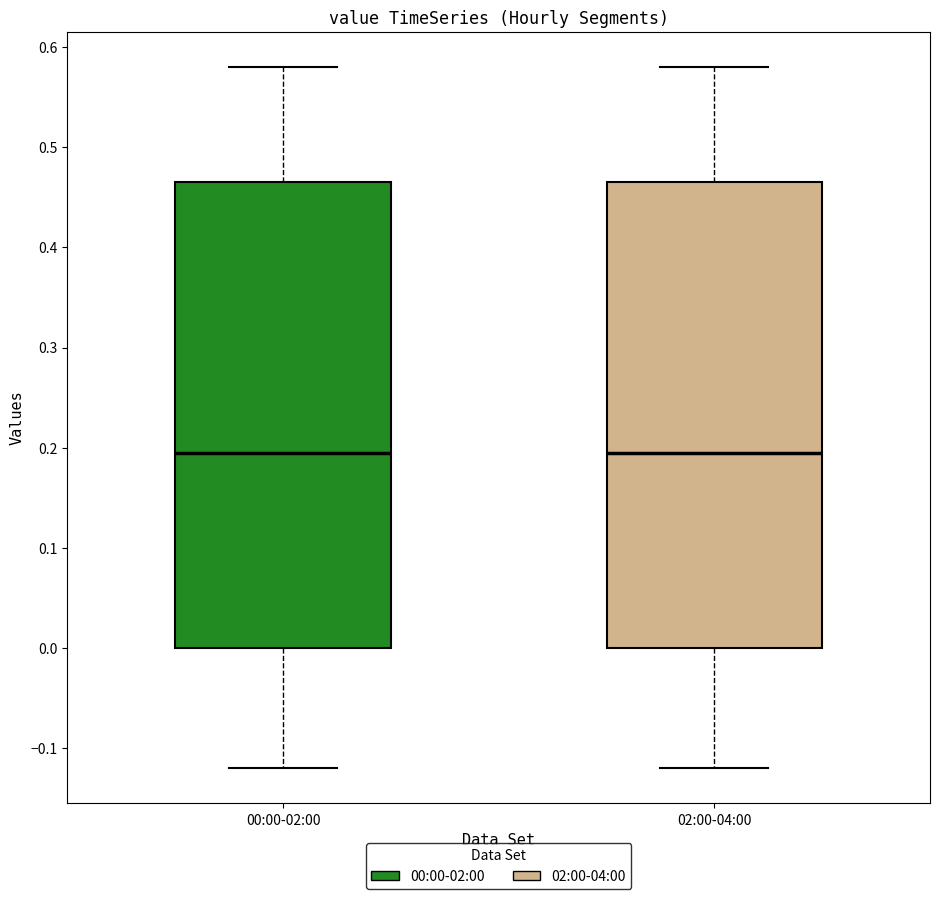

Reading left to right, transcribe this box plot: for each box, give where its median line is, the range the box spans, and where its two whiskers end, as read against the y-axis. The values are not printed on the chart, so give them approximately, as read against the axis.

00:00-02:00: median 0.20, box 0.00 to 0.47, whiskers -0.12 to 0.58
02:00-04:00: median 0.20, box 0.00 to 0.47, whiskers -0.12 to 0.58